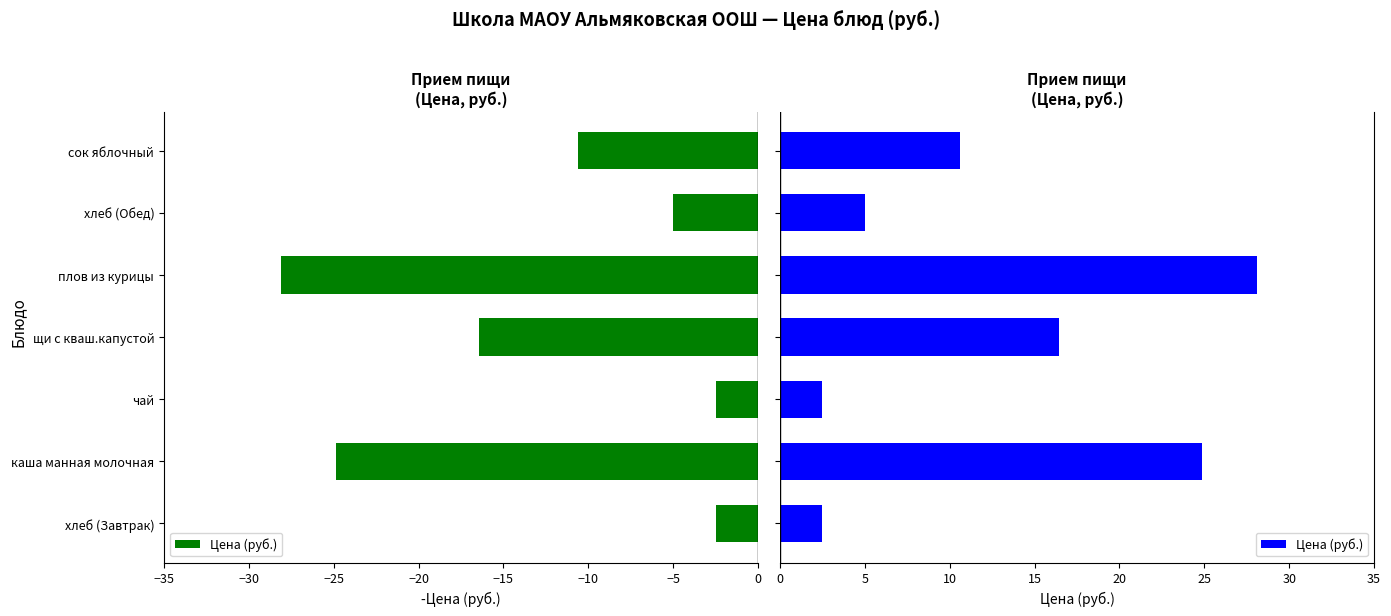

What is the average value?

12.9